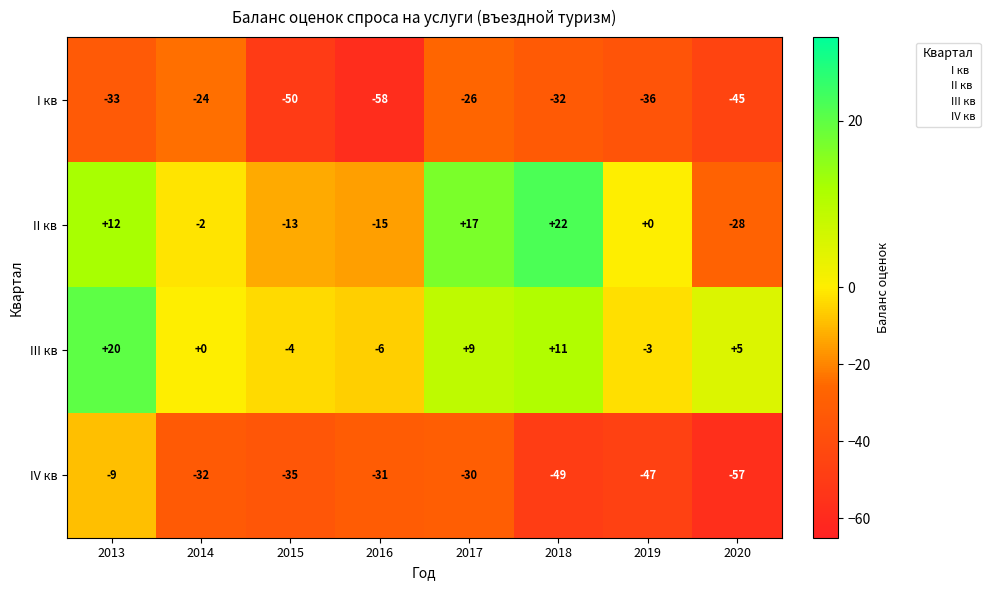

What is the maximum value shown in the chart?

22